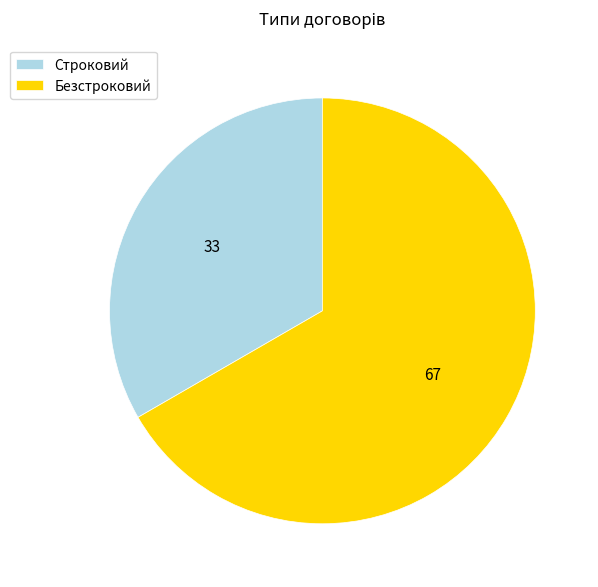

Approximately how many times larger is the value at Строковий compared to Безстроковий?

0.5